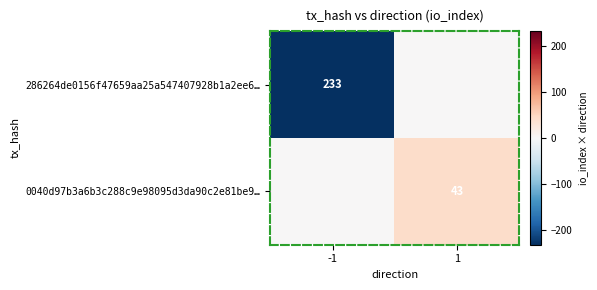

True or false: 0040d97b3a6b3c288c9e98095d3da90c2e81be9… has a value of 12 at 1.

False